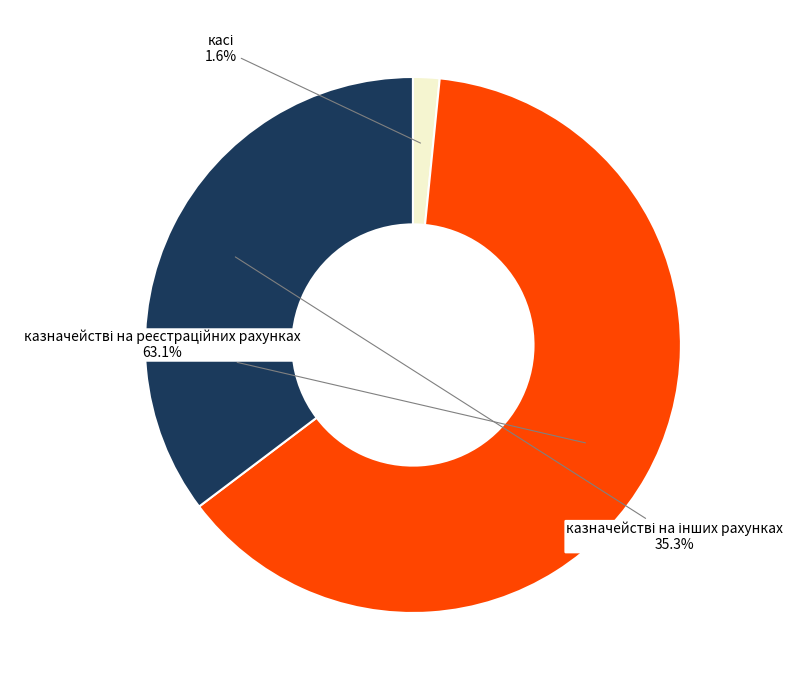

Does any single category account for the majority?

Yes